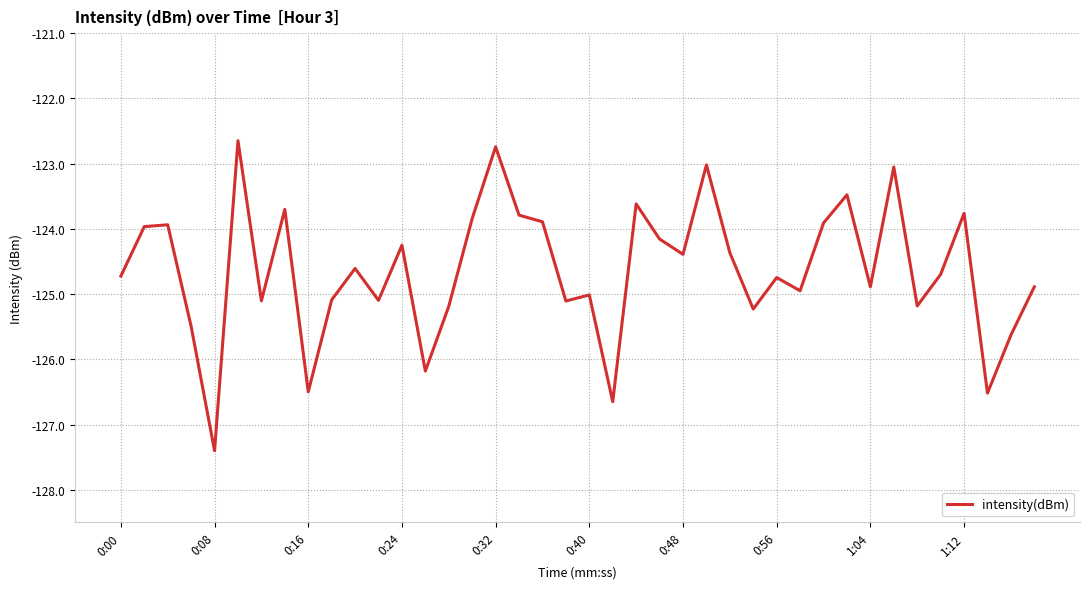

What is the difference between the maximum and minimum values?

4.8